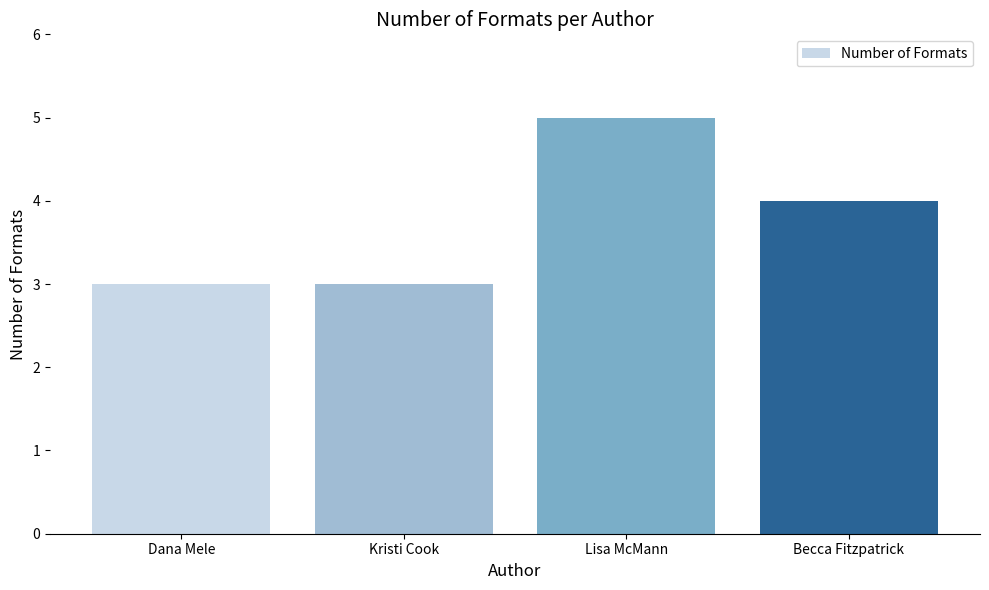

What is the label of the 4th bar from the right?

Dana Mele